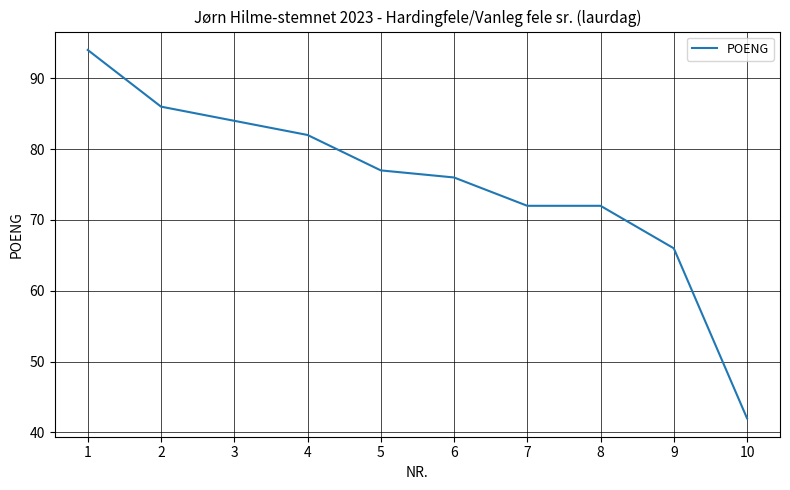

What is the minimum value shown in the chart?

42